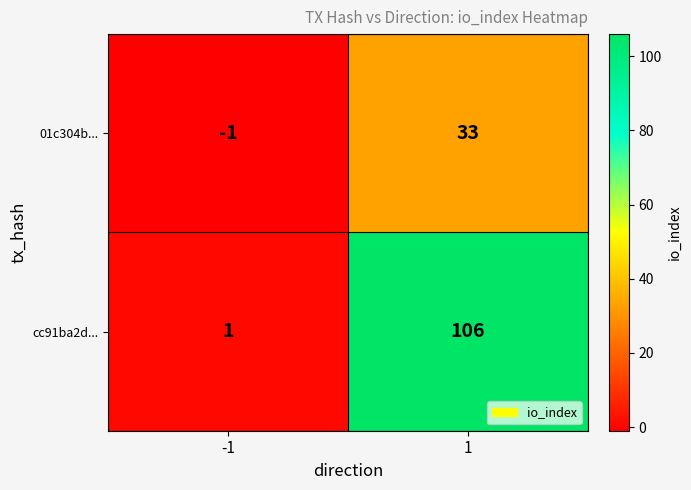

Reading left to right, list all the values displayed in this chart.

01c304b...: -1=-1	1=33
cc91ba2d...: -1=1	1=106